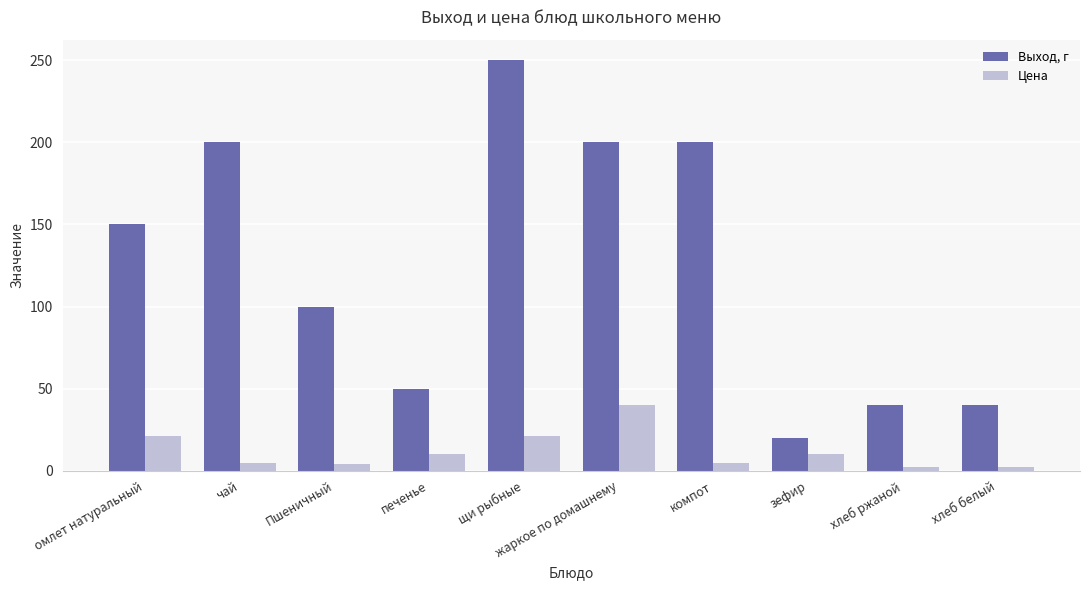

What is the greatest value displayed?

250